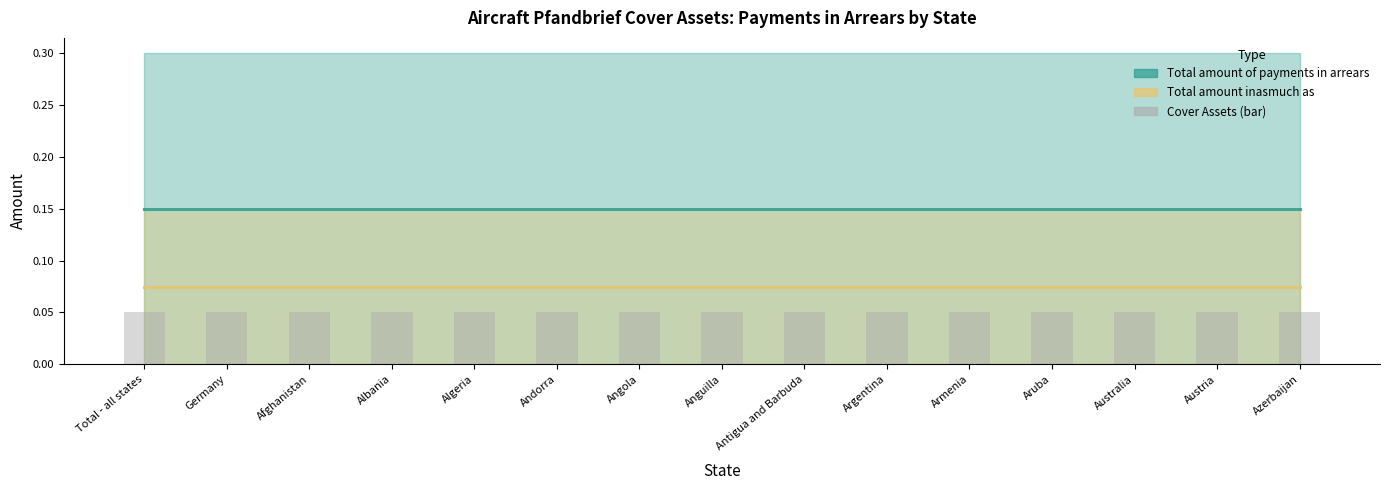

Reading left to right, list all the values displayed in this chart.

Total amount of payments in arrears: Total - all states=0.2	Germany=0.2	Afghanistan=0.2	Albania=0.2	Algeria=0.2	Andorra=0.2	Angola=0.2	Anguilla=0.2	Antigua and Barbuda=0.2	Argentina=0.2	Armenia=0.2	Aruba=0.2	Australia=0.2	Austria=0.2	Azerbaijan=0.2
Total amount inasmuch as: Total - all states=0.1	Germany=0.1	Afghanistan=0.1	Albania=0.1	Algeria=0.1	Andorra=0.1	Angola=0.1	Anguilla=0.1	Antigua and Barbuda=0.1	Argentina=0.1	Armenia=0.1	Aruba=0.1	Australia=0.1	Austria=0.1	Azerbaijan=0.1
Cover Assets (bar): Total - all states=0.1	Germany=0.1	Afghanistan=0.1	Albania=0.1	Algeria=0.1	Andorra=0.1	Angola=0.1	Anguilla=0.1	Antigua and Barbuda=0.1	Argentina=0.1	Armenia=0.1	Aruba=0.1	Australia=0.1	Austria=0.1	Azerbaijan=0.1